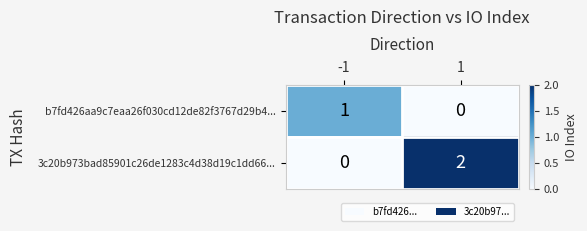

Is the value of 3c20b973bad85901c26de1283c4d38d19c1dd66... at 1 greater than the value of b7fd426aa9c7eaa26f030cd12de82f3767d29b4... at -1?

Yes